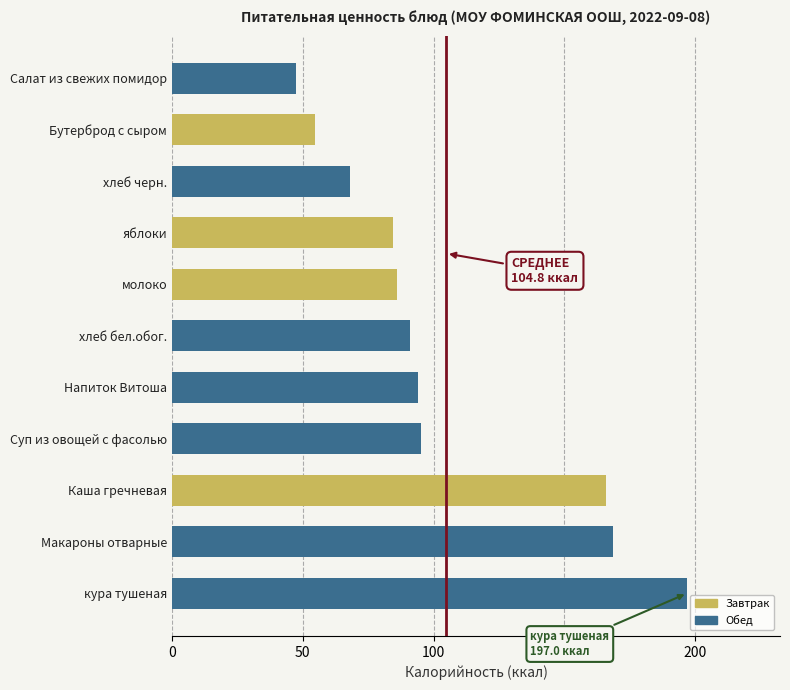

What is the change in value from хлеб черн. to Бутерброд с сыром?

-13.4